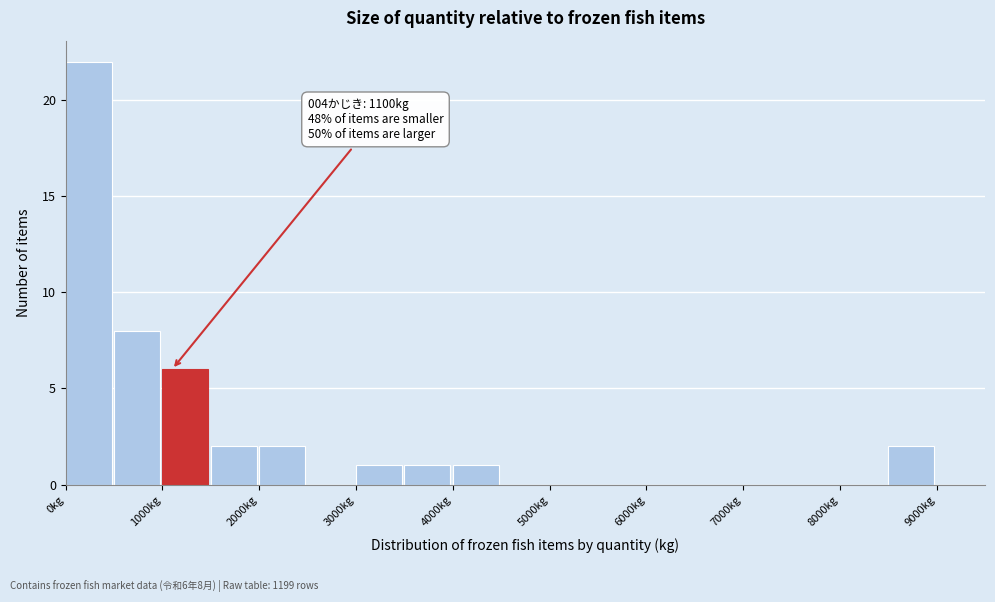

Over which range of the x-axis is the bar tallest?

0 to 500